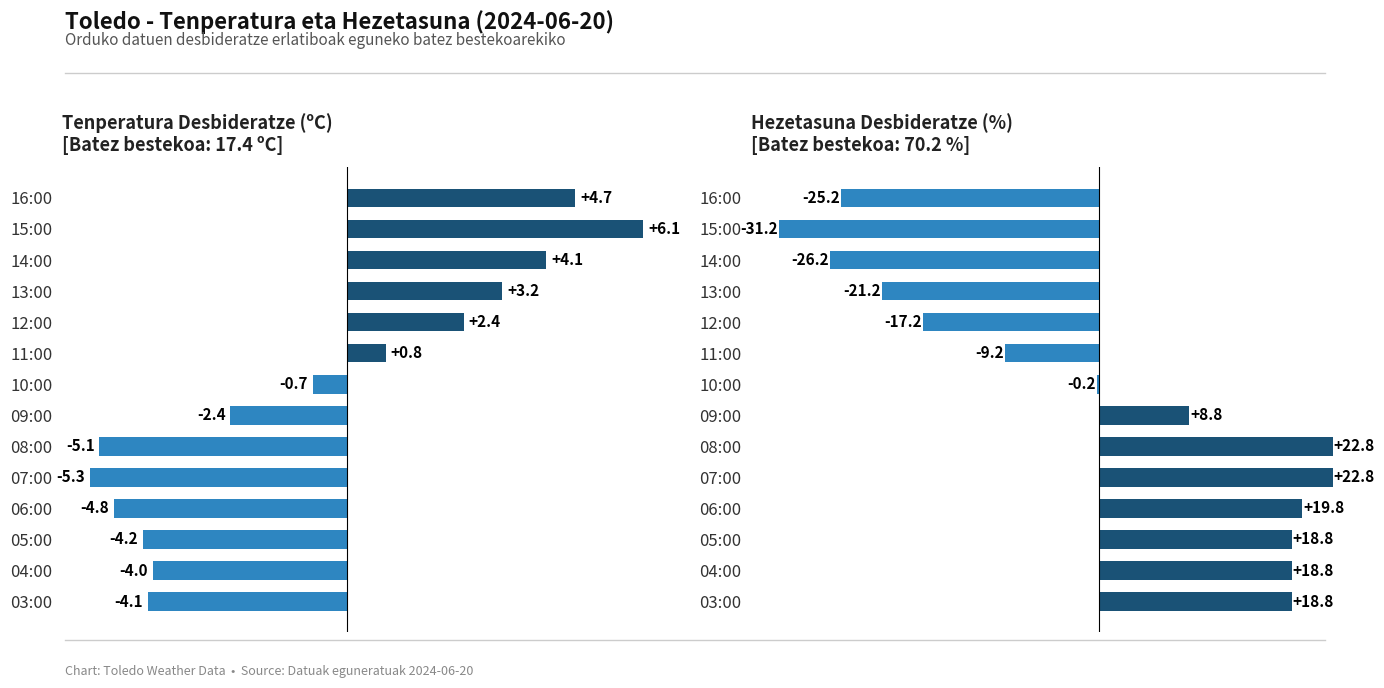

What is the difference between the maximum and minimum values in the Hezetasuna (%) series?

54.0